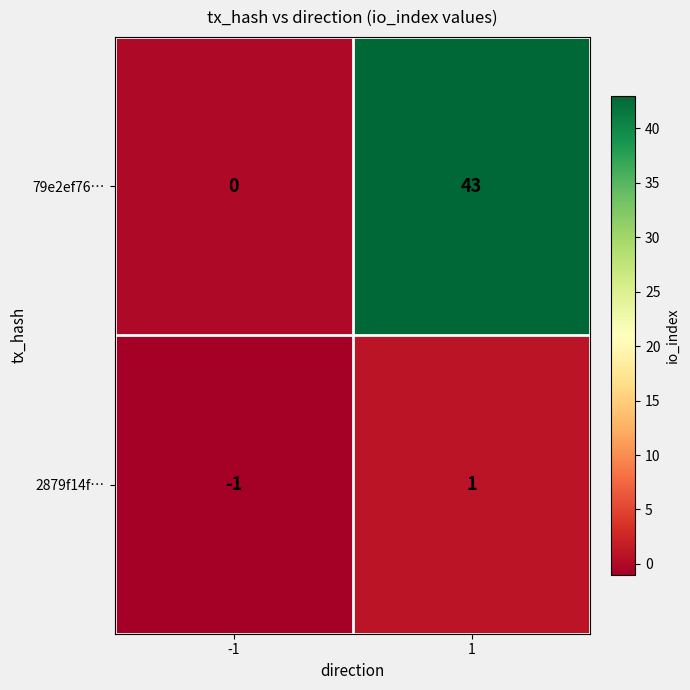

List the labels in order of 79e2ef76… value, largest first.

1, -1